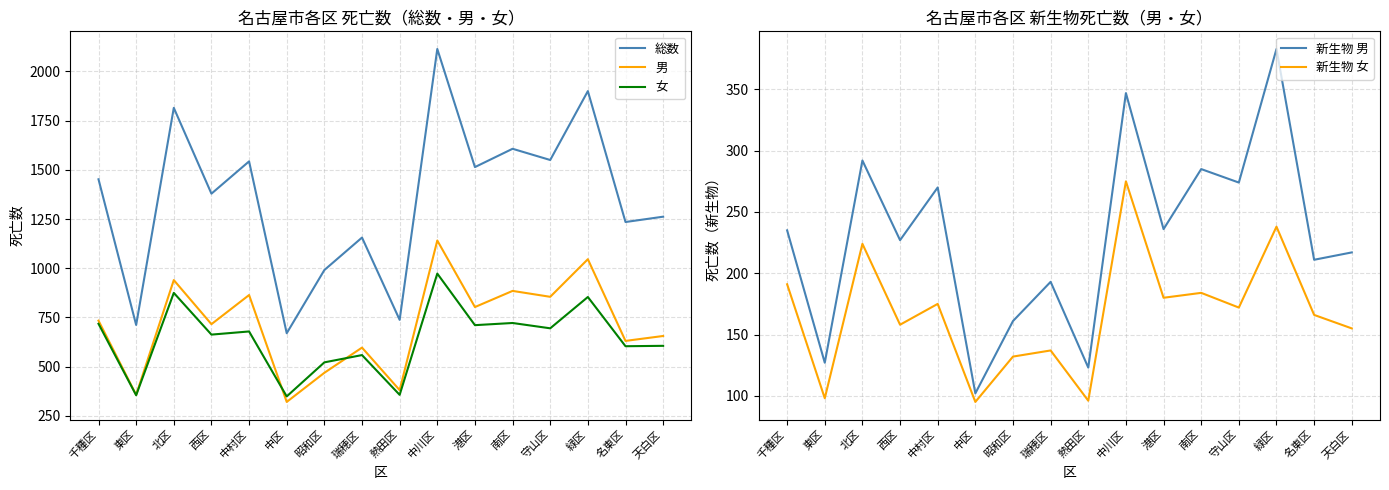

True or false: 総数 has more than 0 points higher than both neighbors.

True